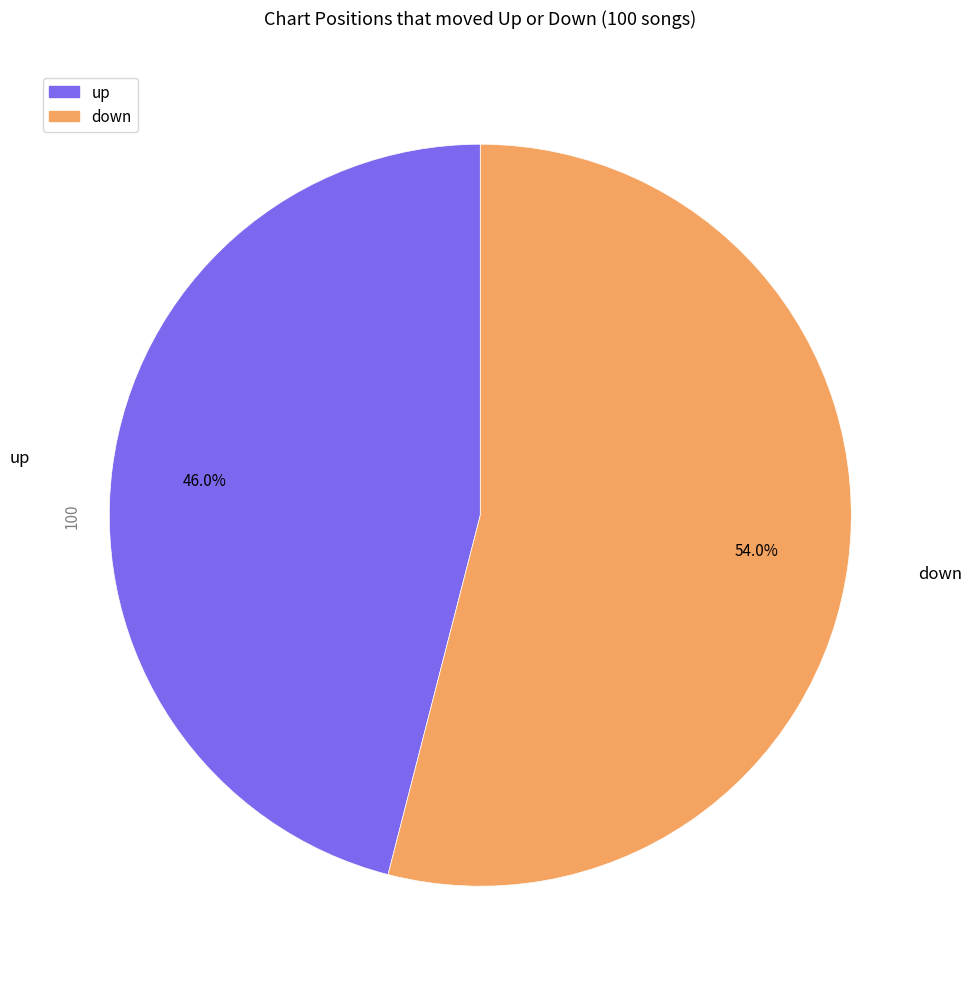

How many slices are in this pie chart?

2